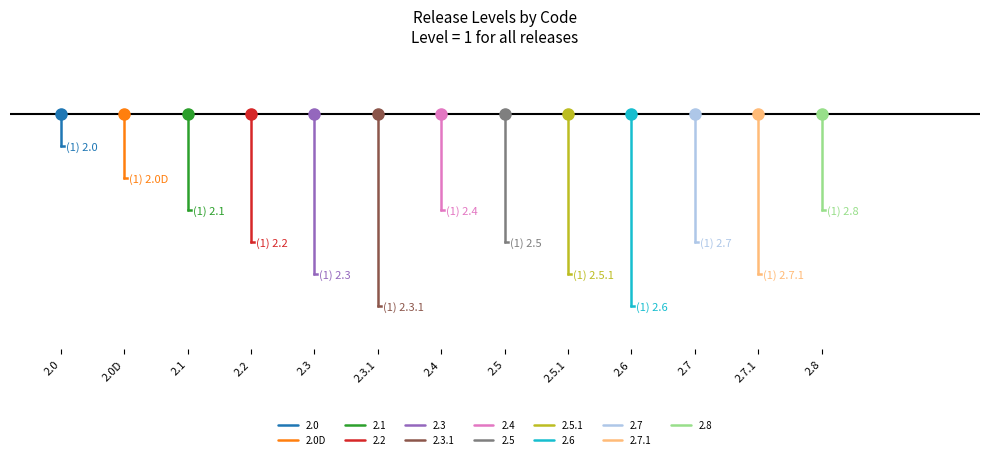

Is this an area chart (filled region under the line)?

No